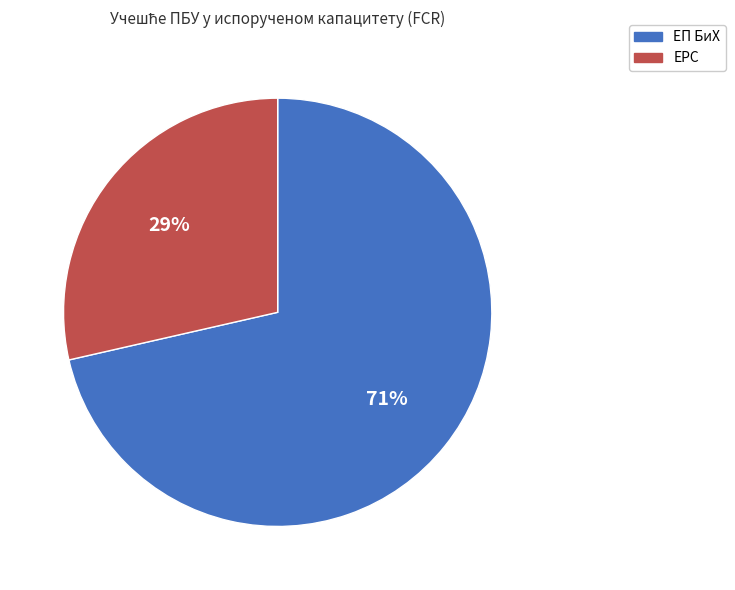

How many segments does this pie chart have?

2